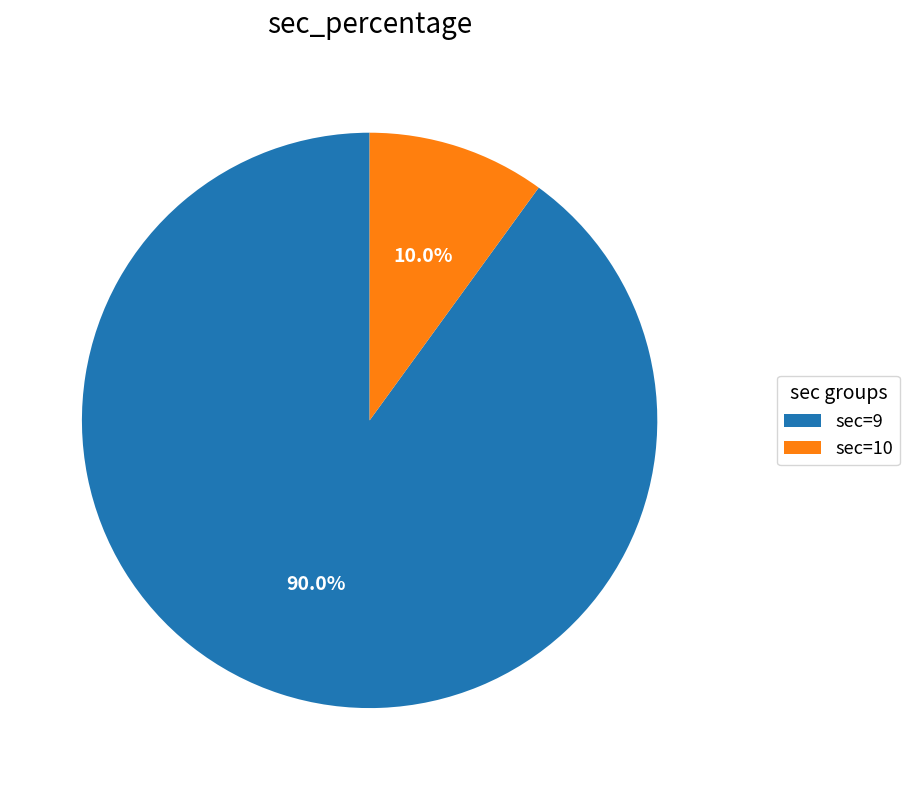

What is the total percentage of sec=10 and sec=9?

100.0%